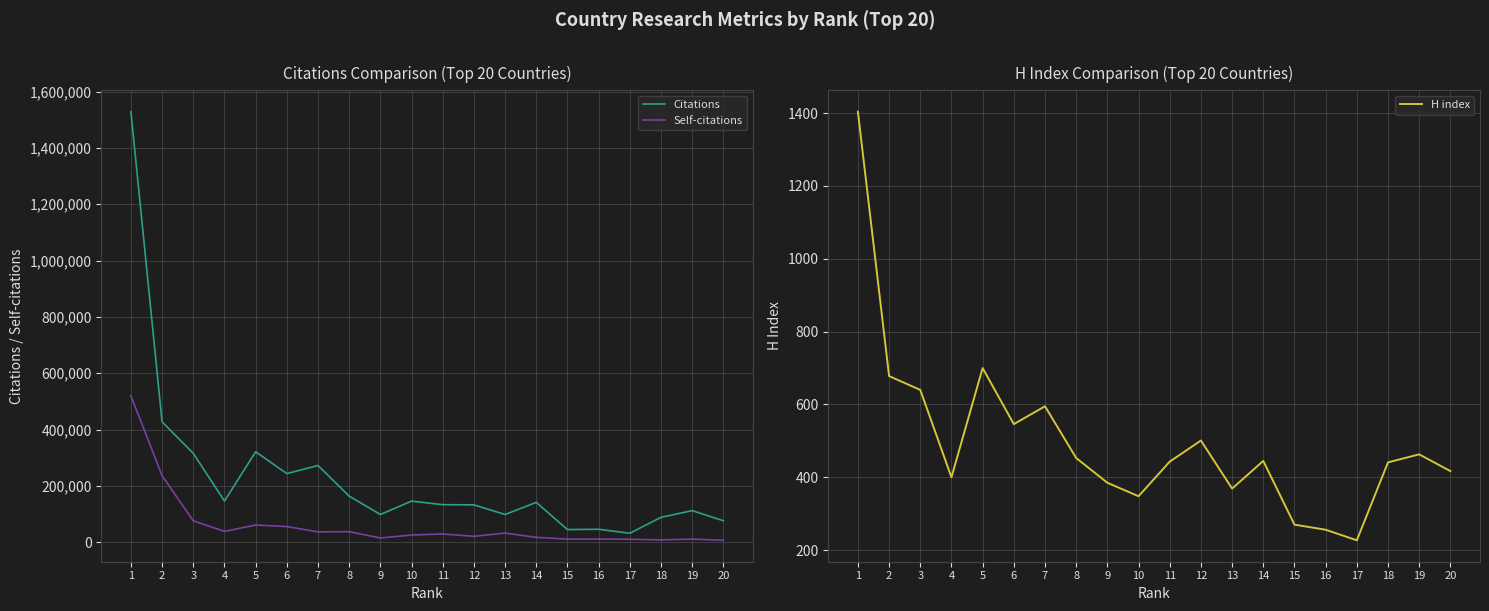

Which label corresponds to the largest value in the chart?

1